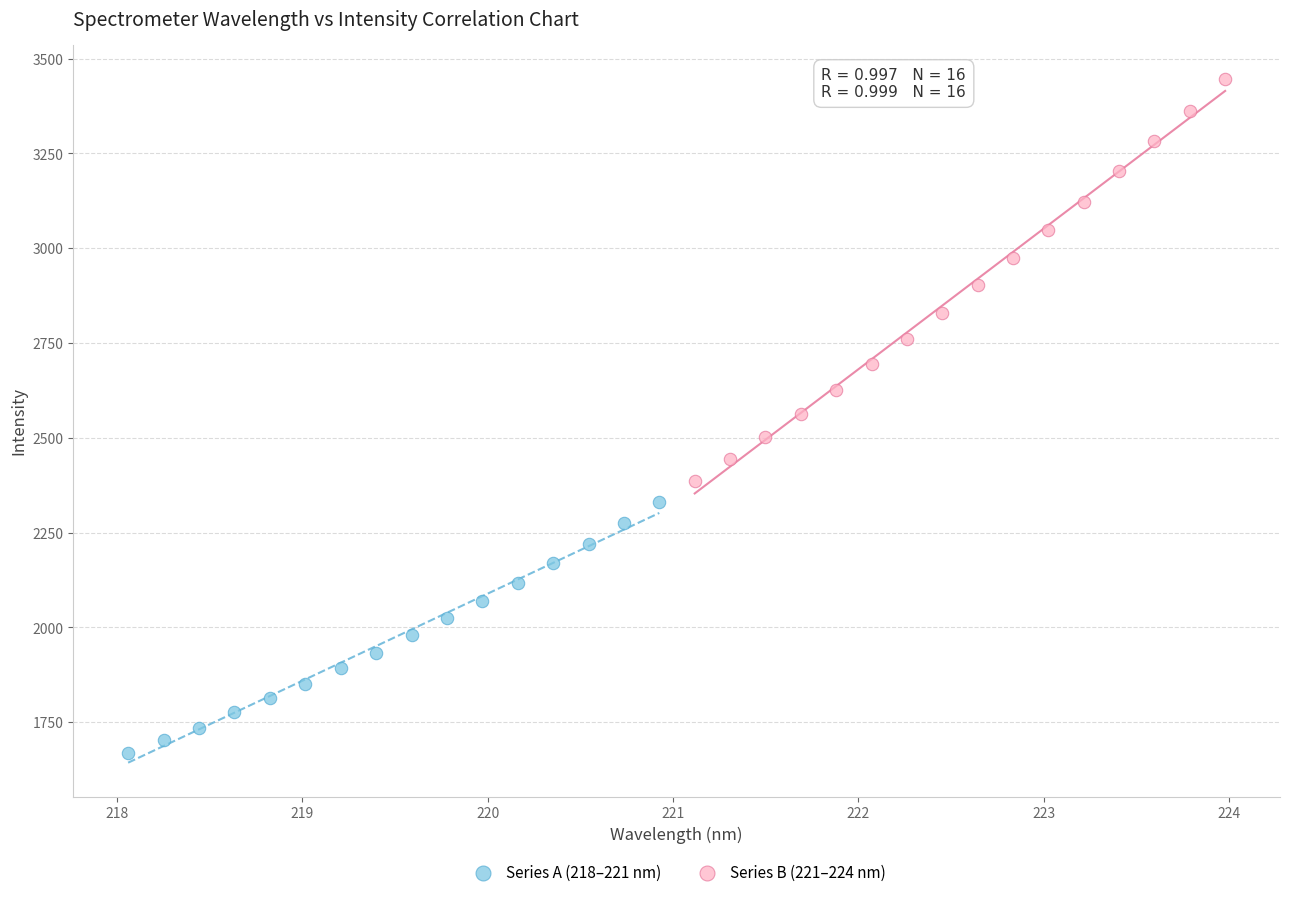

Which series contains the highest Y value?

Series B (221–224 nm)